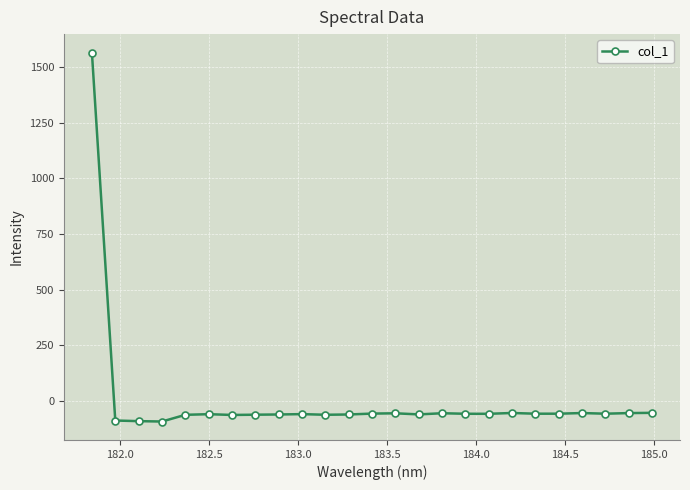

What is the average value?

3.5